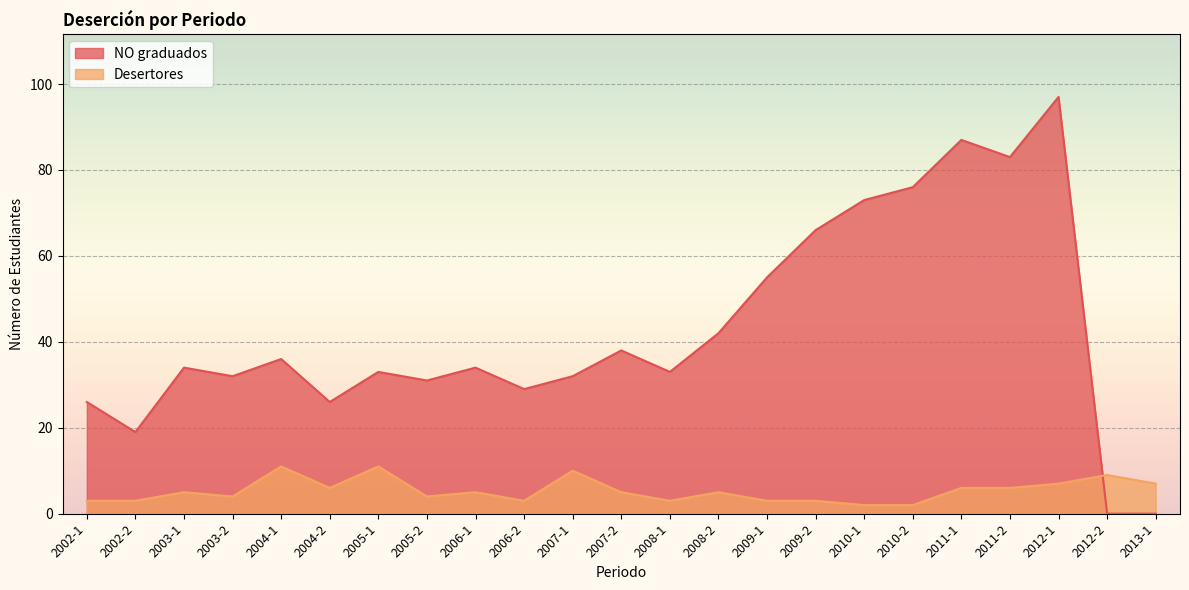

The value of NO graduados at 2010-2 is 127. True or false?

False